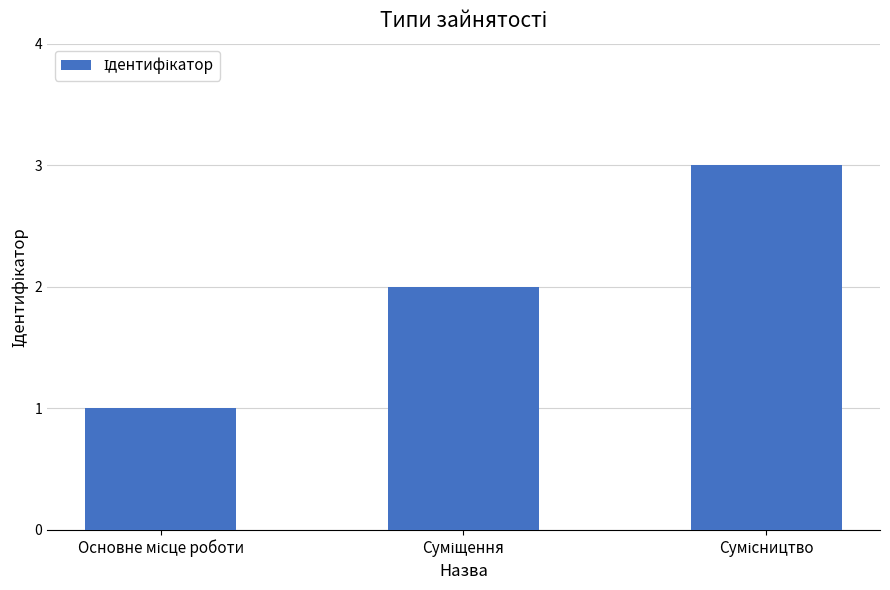

What is the maximum value shown in the chart?

3